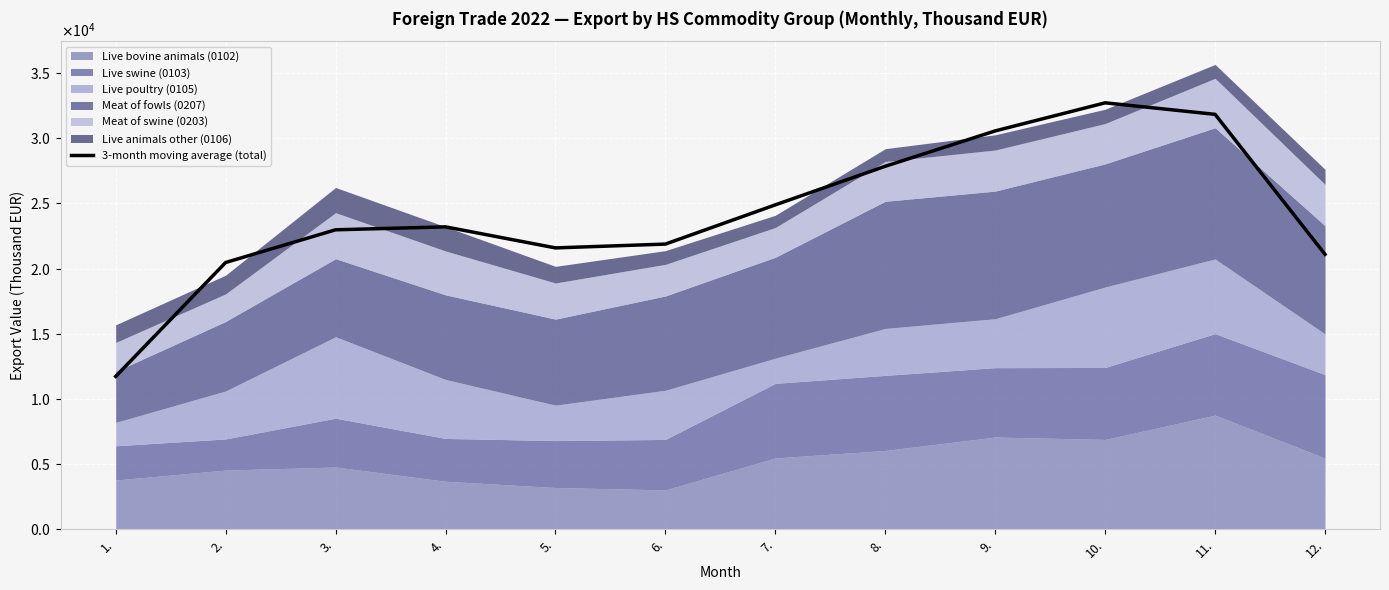

How many interior local valleys (lower than both neighbors) does the data have?

1